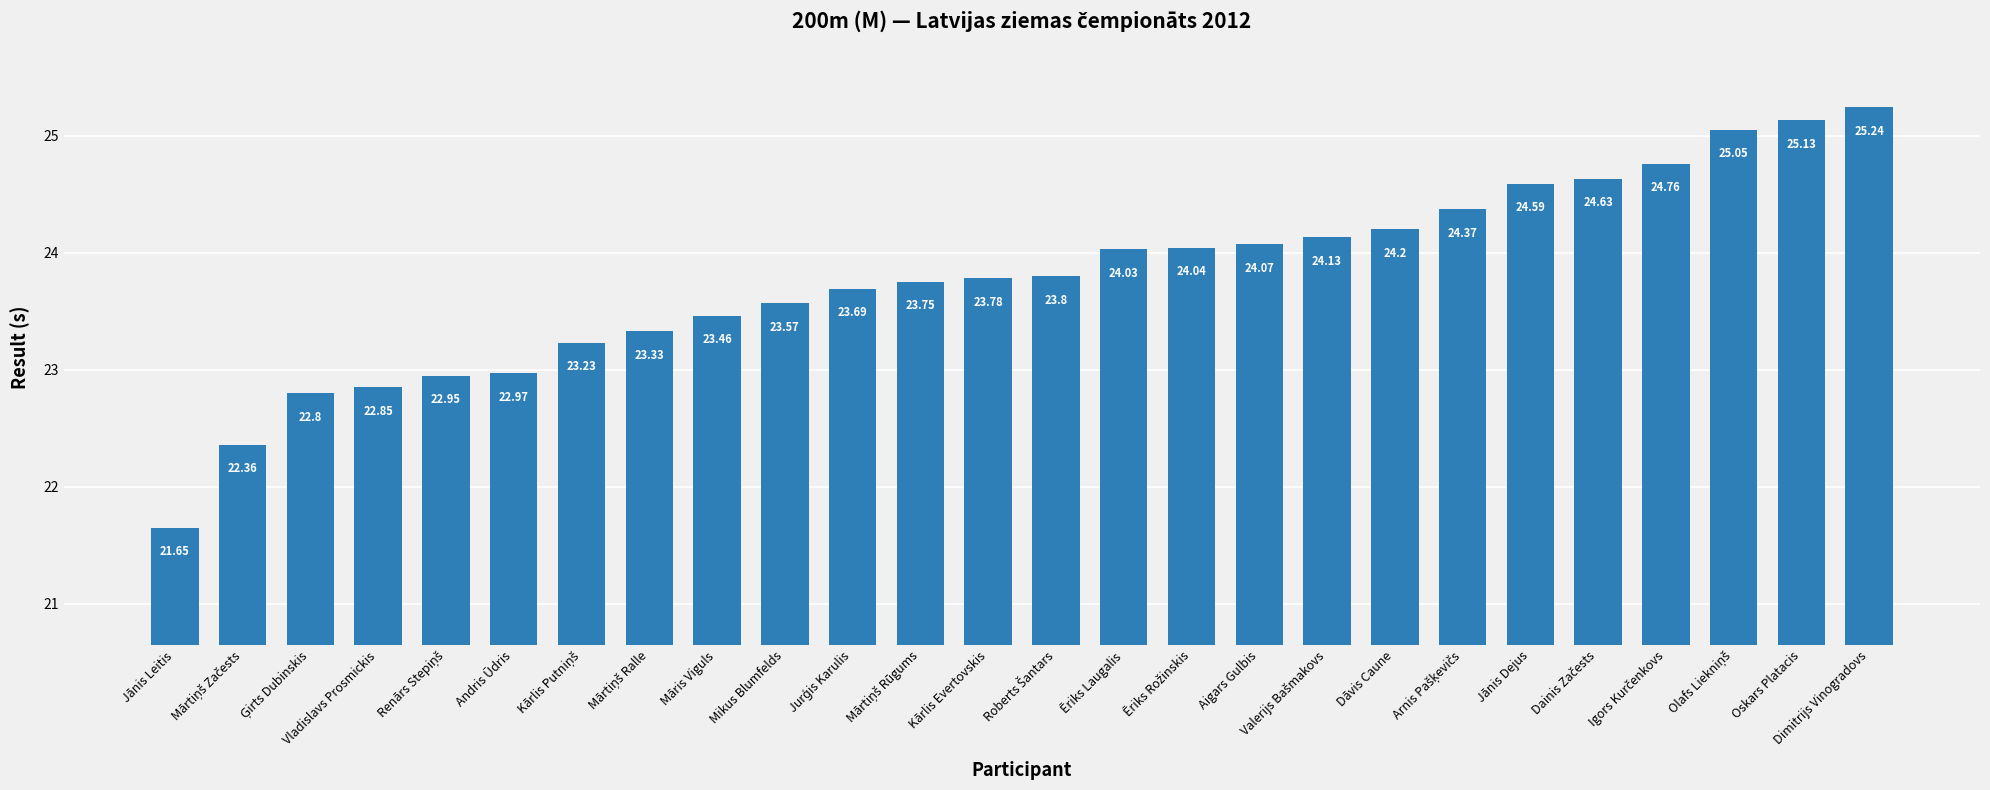

Count the number of values greater than 23.

20